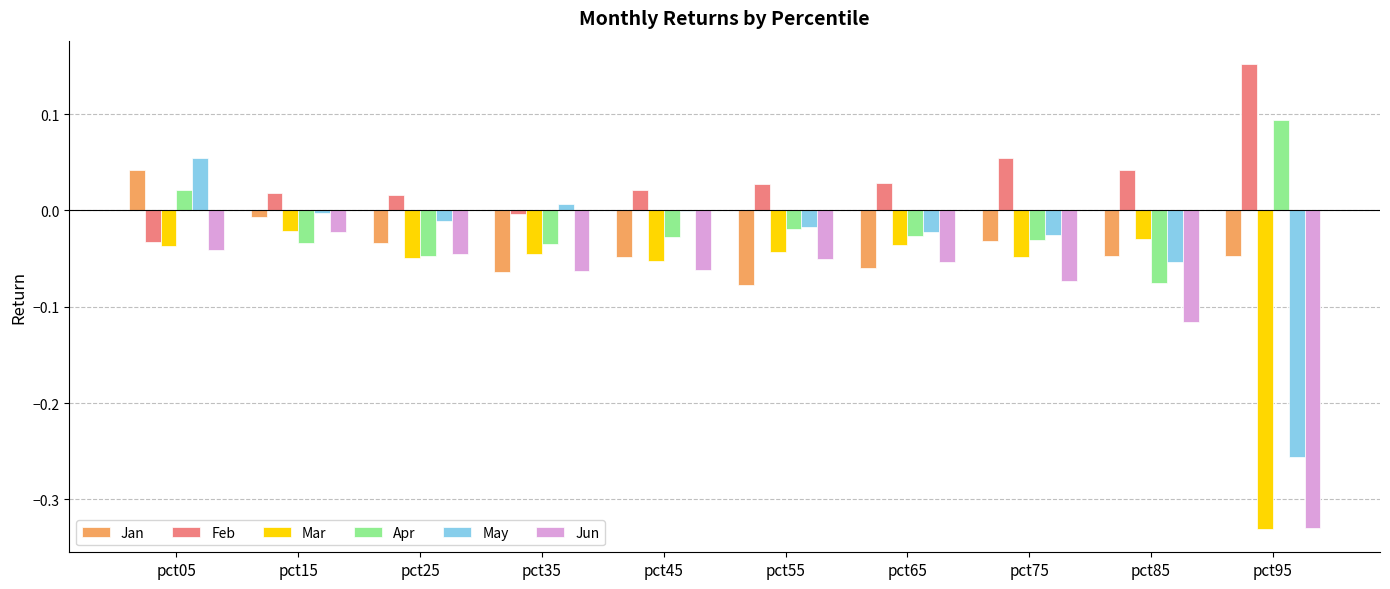

Between pct05 and pct35, which series saw the biggest shift?

Jan